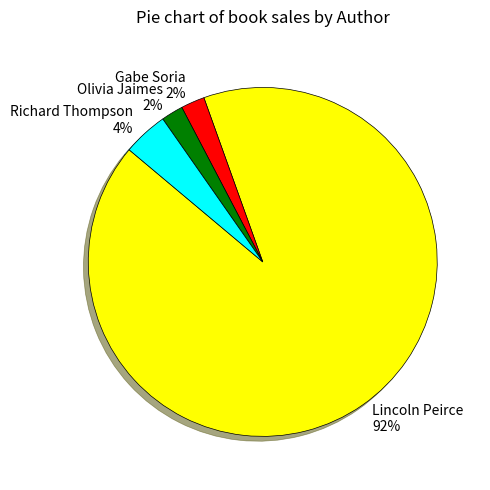

Do Gabe Soria and Lincoln Peirce together represent more than half of the pie?

Yes